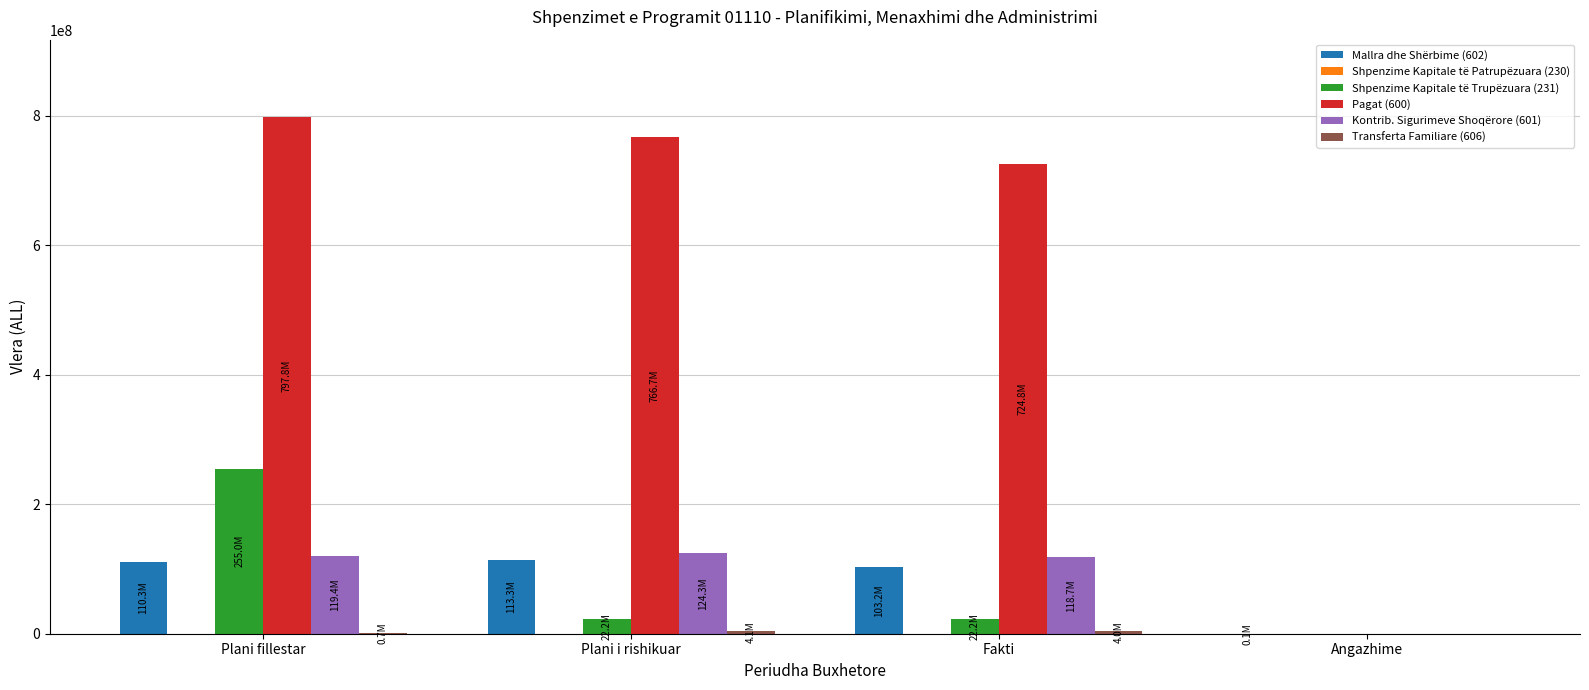

Which category has the highest value across all series?

Plani fillestar